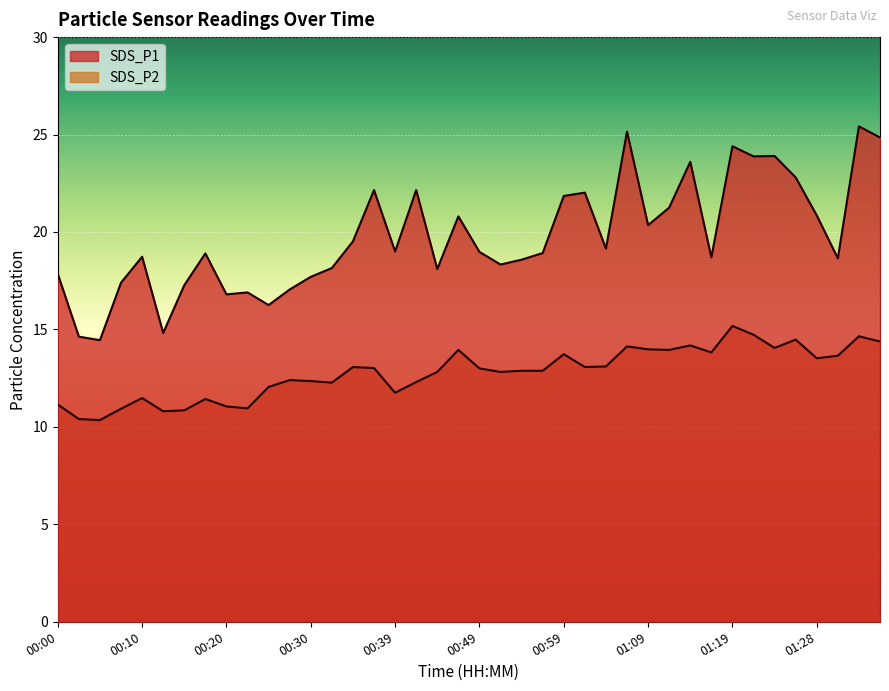

Reading left to right, extract all data points from this chart.

SDS_P1: 17.9	14.6	14.4	17.4	18.7	14.8	17.3	18.9	16.8	16.9	16.2	17.1	17.7	18.1	19.5	22.1	19.0	22.1	18.1	20.8	19.0	18.3	18.6	18.9	21.9	22.0	19.1	25.1	20.4	21.2	23.6	18.7	24.4	23.9	23.9	22.8	20.9	18.6	25.4	24.9
SDS_P2: 11.2	10.4	10.3	10.9	11.5	10.8	10.8	11.4	11.1	10.9	12.1	12.4	12.3	12.3	13.1	13.0	11.8	12.3	12.8	13.9	13.0	12.8	12.9	12.9	13.7	13.1	13.1	14.1	14.0	13.9	14.2	13.8	15.2	14.7	14.1	14.5	13.5	13.7	14.7	14.4